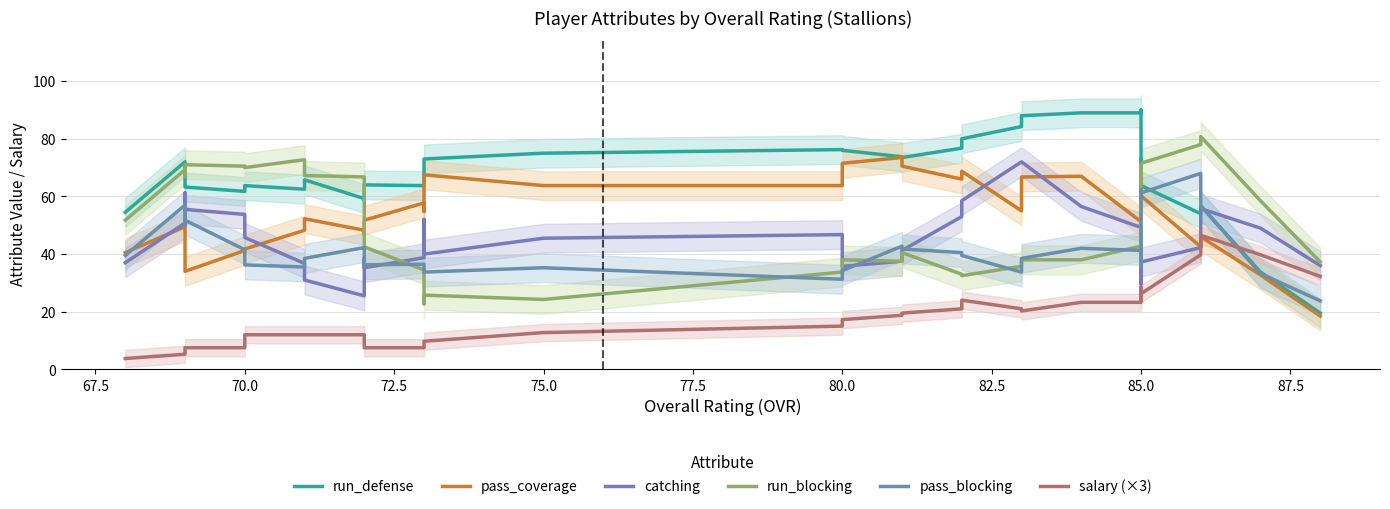

Reading right to left, extract all data points from this chart.

run_defense: 54.5	72.0	67.8	63.2	61.8	63.8	62.5	65.8	59.2	58.5	64.0	63.8	71.2	73.0	75.0	76.2	76.0	73.8	73.5	76.8	80.0	84.2	88.0	89.0	89.0	90.0	87.5	71.5	73.0	63.8	54.0	56.8	33.8	19.5
pass_coverage: 40.5	49.5	37.0	34.0	41.2	41.8	48.2	52.2	48.2	46.8	51.8	57.8	54.8	67.5	63.8	63.8	71.5	73.5	70.5	66.0	68.8	55.0	66.8	67.0	51.2	63.0	63.5	59.5	66.8	60.2	42.5	46.0	32.8	18.5
catching: 37.0	50.8	61.2	55.5	53.8	45.8	36.8	31.0	25.5	38.8	35.2	38.8	52.0	40.0	45.5	46.8	35.8	37.5	41.2	53.0	58.5	72.0	72.0	56.5	49.2	37.0	29.5	33.2	34.2	37.2	42.2	55.8	49.0	36.0
run_blocking: 51.8	69.2	67.0	71.0	70.5	70.0	72.8	67.2	66.8	54.8	42.5	34.5	22.8	25.8	24.2	33.8	38.0	37.5	40.5	33.0	32.5	35.8	38.0	38.0	42.8	43.0	38.8	52.8	61.2	71.5	78.0	80.8	58.5	37.2
pass_blocking: 39.5	57.0	49.8	51.8	41.5	36.2	35.5	38.5	42.2	36.0	36.2	36.5	33.8	33.8	35.2	31.2	34.2	42.8	41.8	40.5	39.5	33.8	38.5	42.0	41.2	43.0	35.5	48.2	62.2	61.2	68.0	56.8	33.2	23.8
salary (×3): 3.8	5.2	6.8	7.5	7.5	12.0	12.0	12.0	12.0	8.2	7.5	7.5	8.2	9.8	12.8	15.0	17.2	18.8	19.5	21.0	24.0	21.0	20.2	23.2	23.2	26.2	28.5	24.8	24.0	26.2	39.8	46.5	39.8	32.2